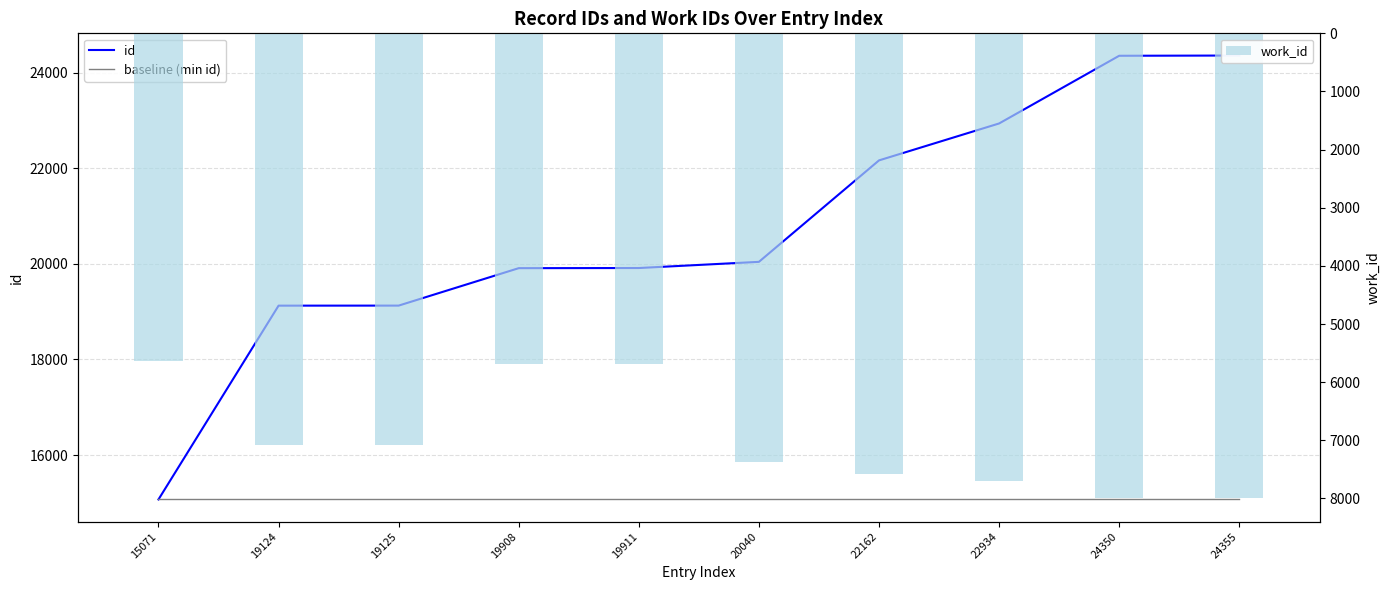

At which category does the chart reach its peak across all series?

24355